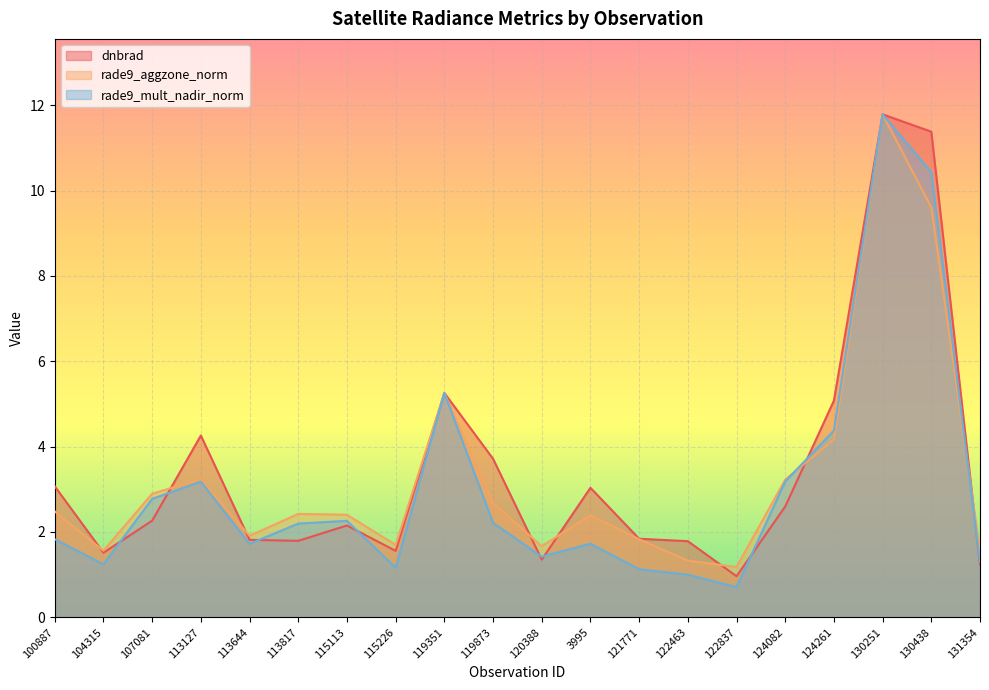

True or false: rade9_mult_nadir_norm and rade9_aggzone_norm intersect in this chart.

True